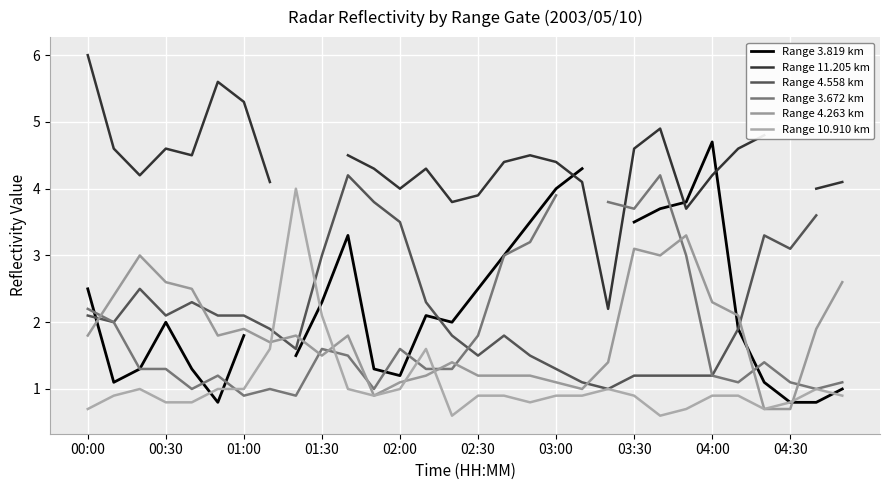

At which label does Range 11.205 km reach its peak?

00:00